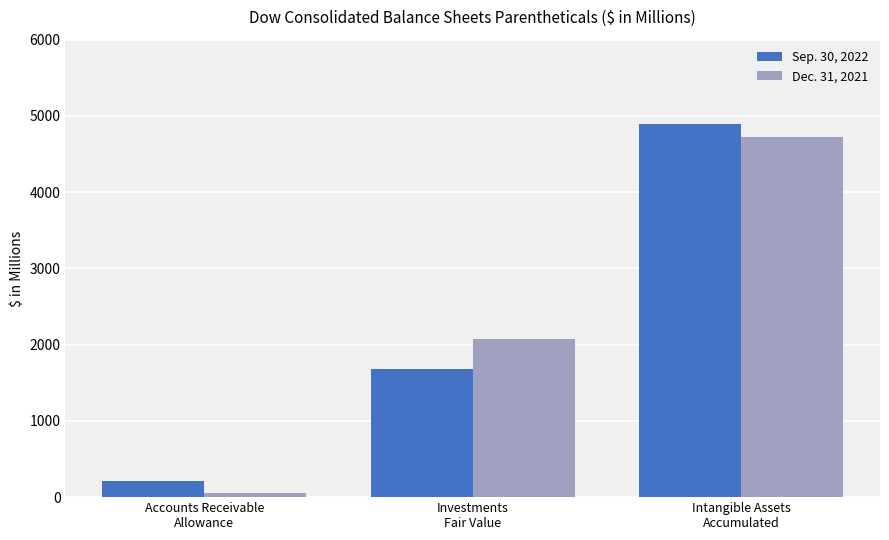

At Intangible Assets
Accumulated, list the series in order from smallest to largest.

Dec. 31, 2021, Sep. 30, 2022